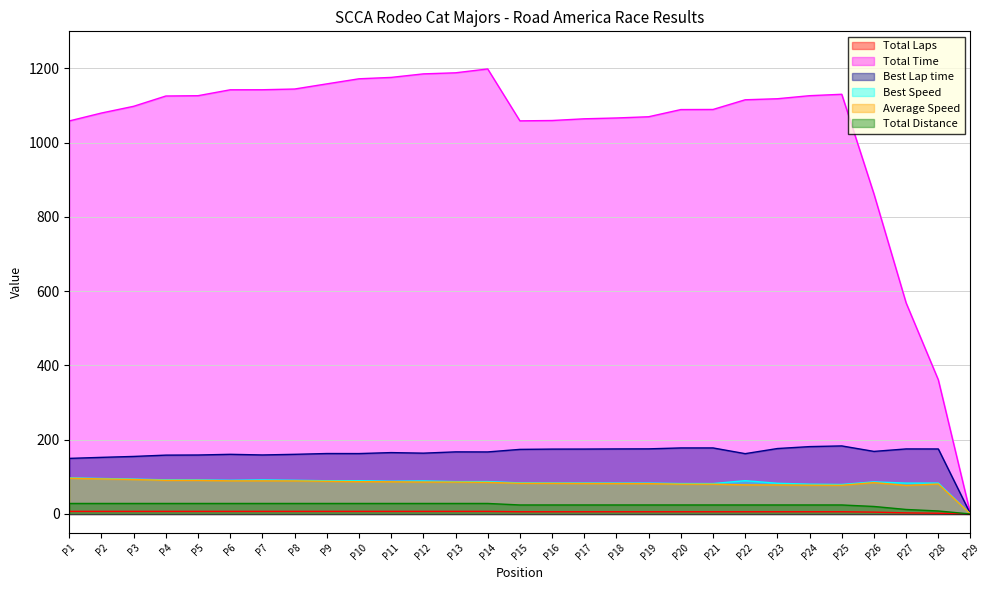

Which series has the largest total across all categories?

Total Time